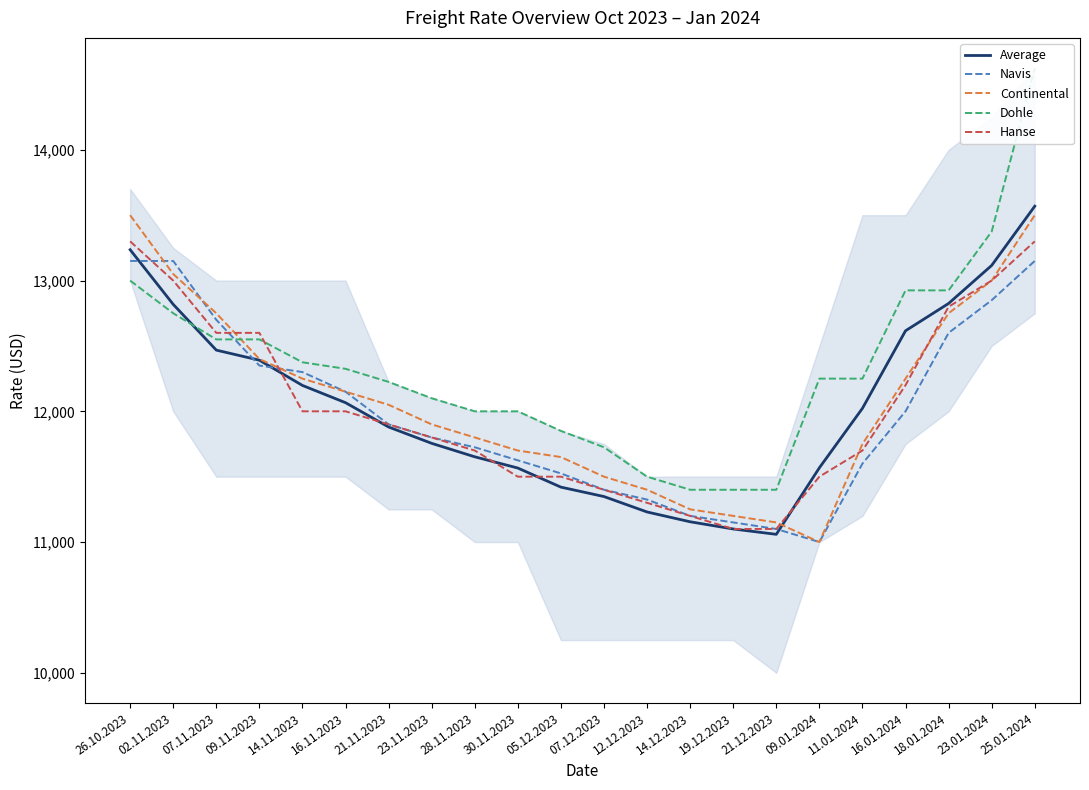

Rank the series by their maximum value, from lowest to highest.

Navis, Hanse, Continental, Average, Dohle